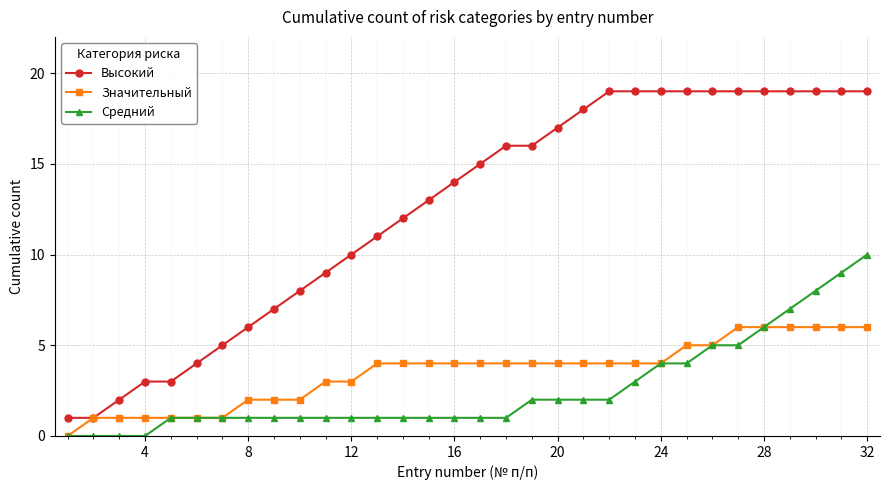

Which series has the largest total across all categories?

Высокий